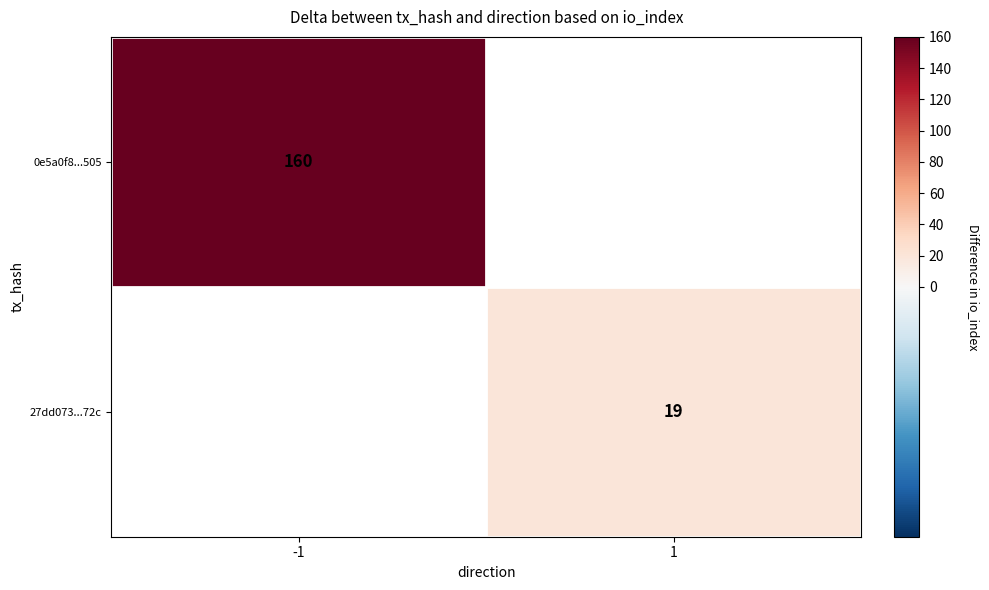

The 0e5a0f8...505 series shows 108 at -1. True or false?

False